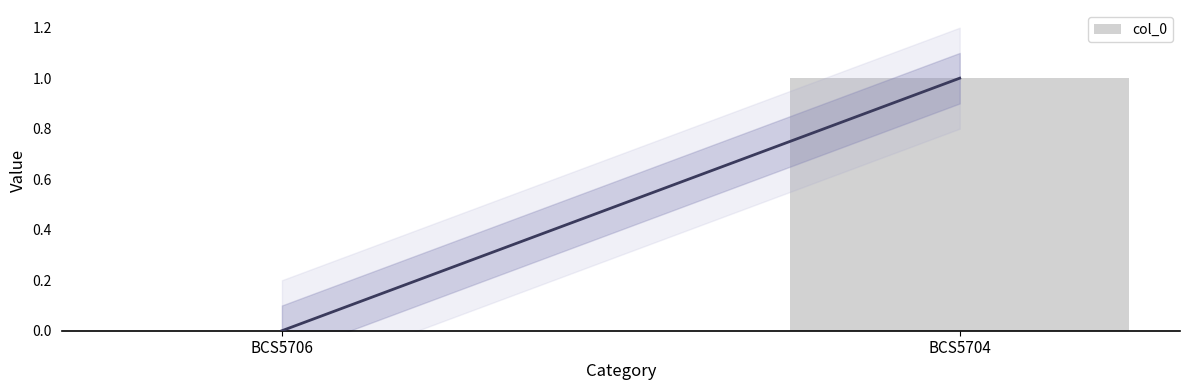

The value at BCS5706 is 1. True or false?

False